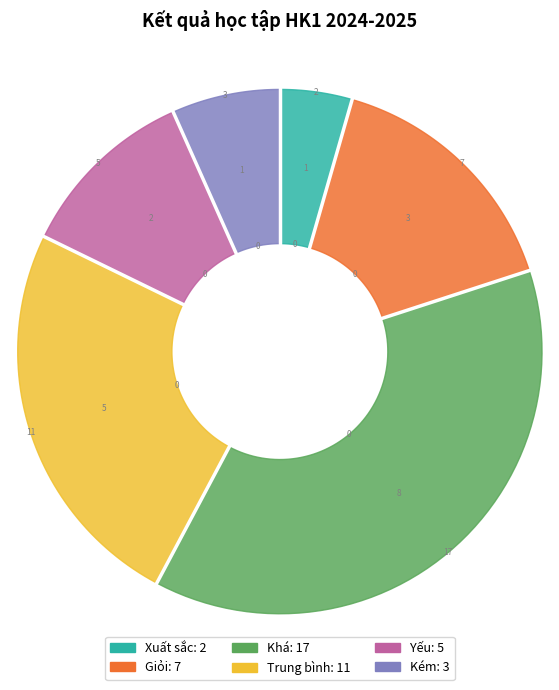

How many segments does this pie chart have?

6